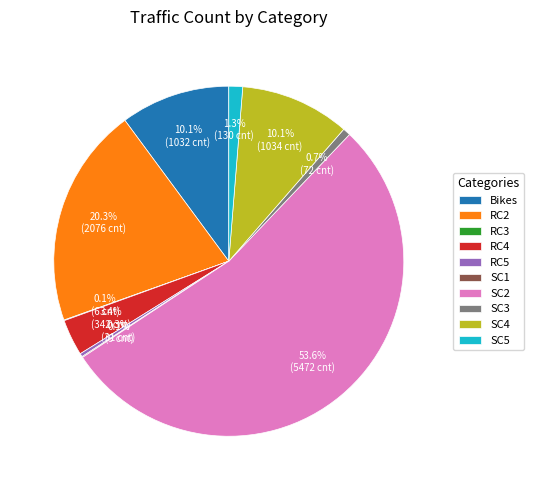

Which slice is the largest?

SC2